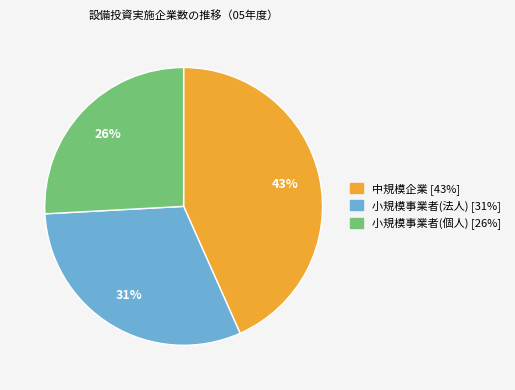

What percentage is the 小規模事業者(法人) slice, to the nearest percent?

31%